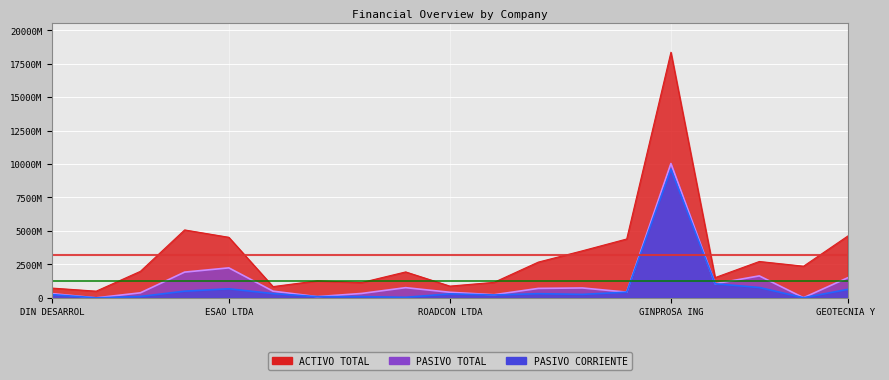

At which category does the chart reach its minimum across all series?

RT-TERRA S.A.S